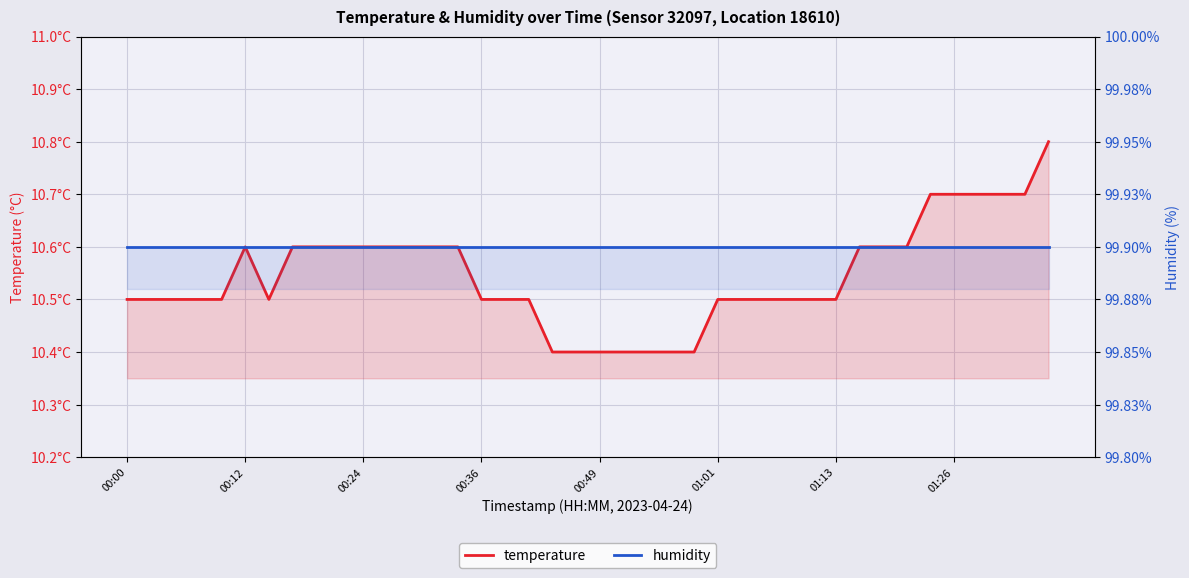

True or false: temperature and humidity cross at least once.

False